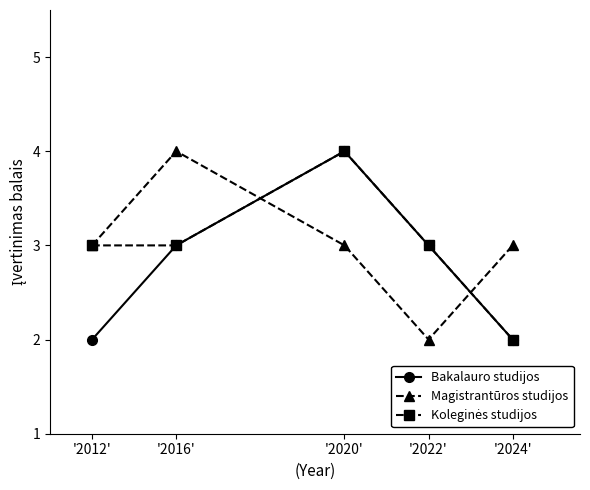

The value of Bakalauro studijos at '2012' is 1. True or false?

False